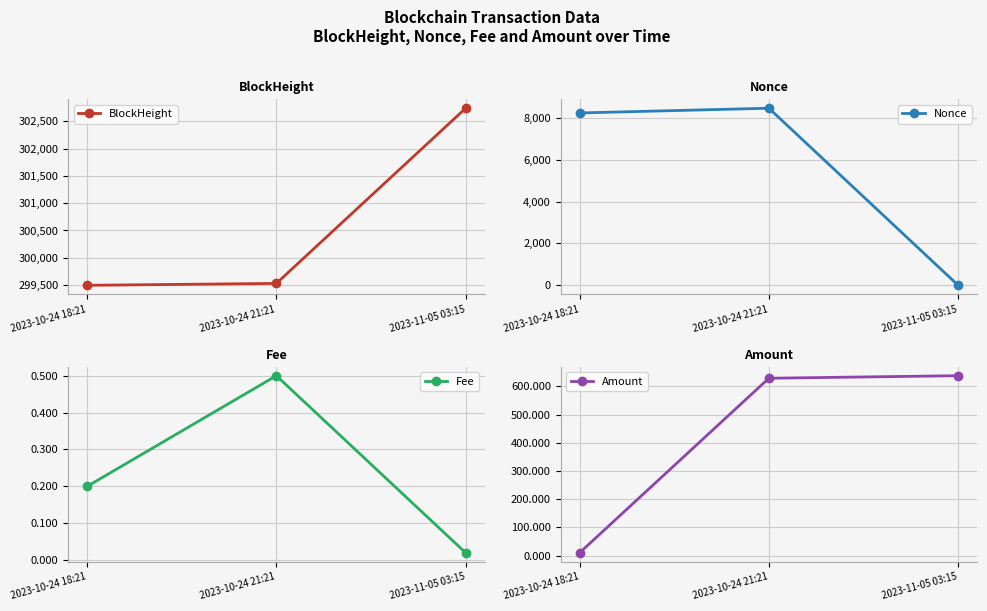

Reading left to right, extract all data points from this chart.

BlockHeight: 299496.0	299531.0	302739.0
Nonce: 8233.0	8460.0	0.0
Fee: 0.2	0.5	0.0
Amount: 10.0	628.5	637.5